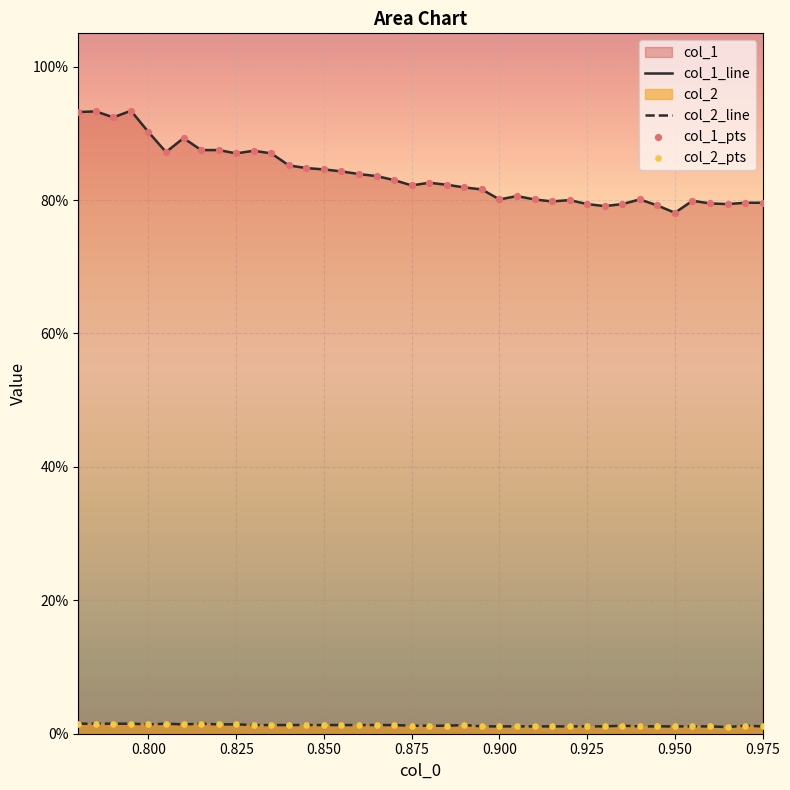

Which series has the largest Y range (max minus min)?

col_1_line